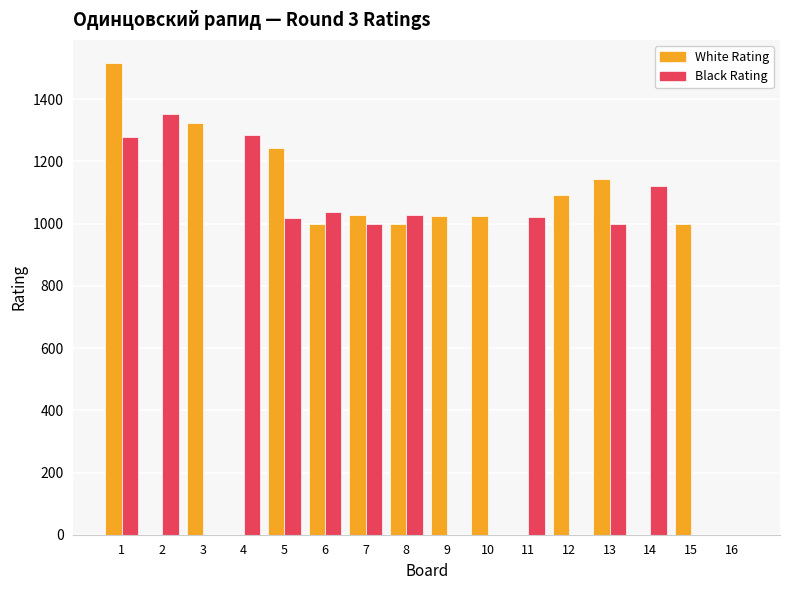

Which series has the largest total across all categories?

White Rating